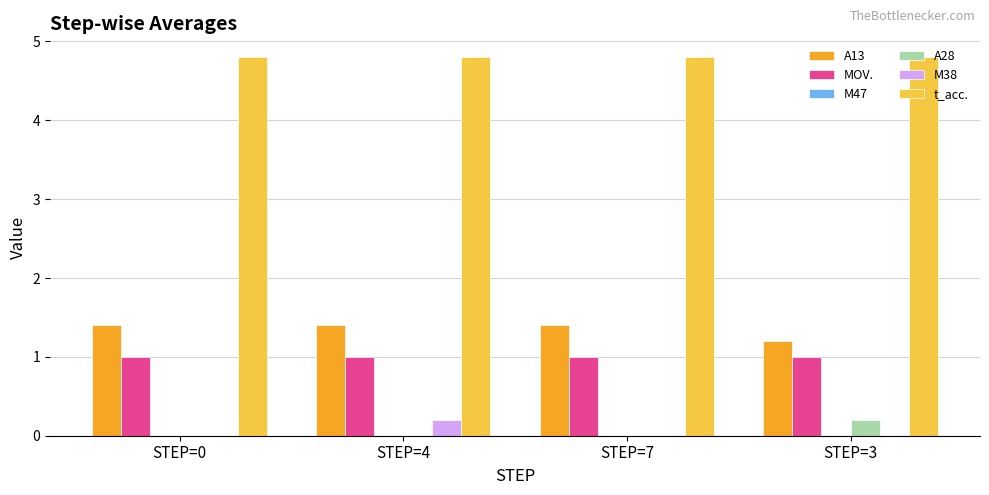

Read the MOV. value at STEP=4.

1.0